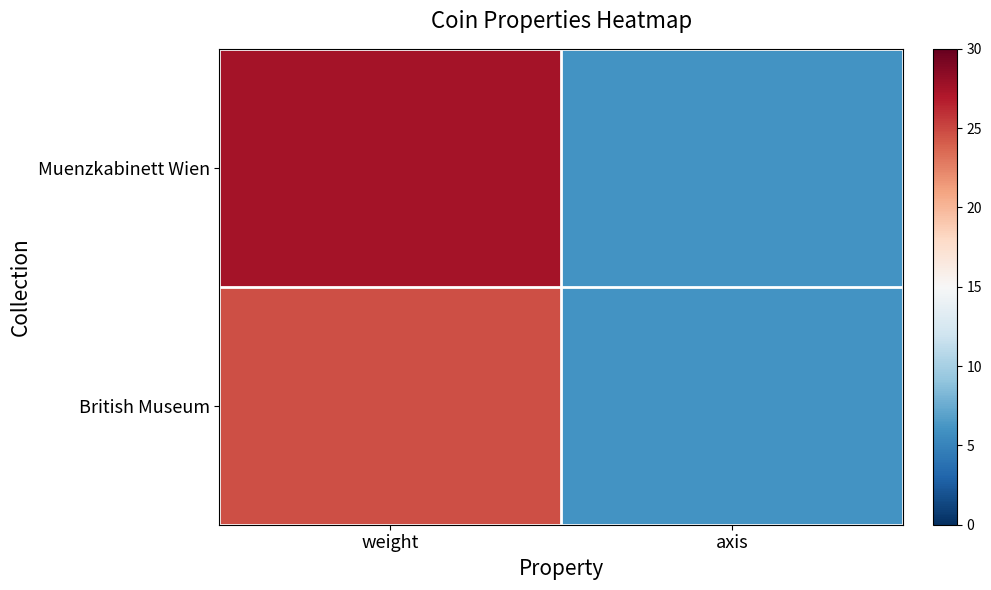

What is the spread (max minus min) of values at weight?

2.8